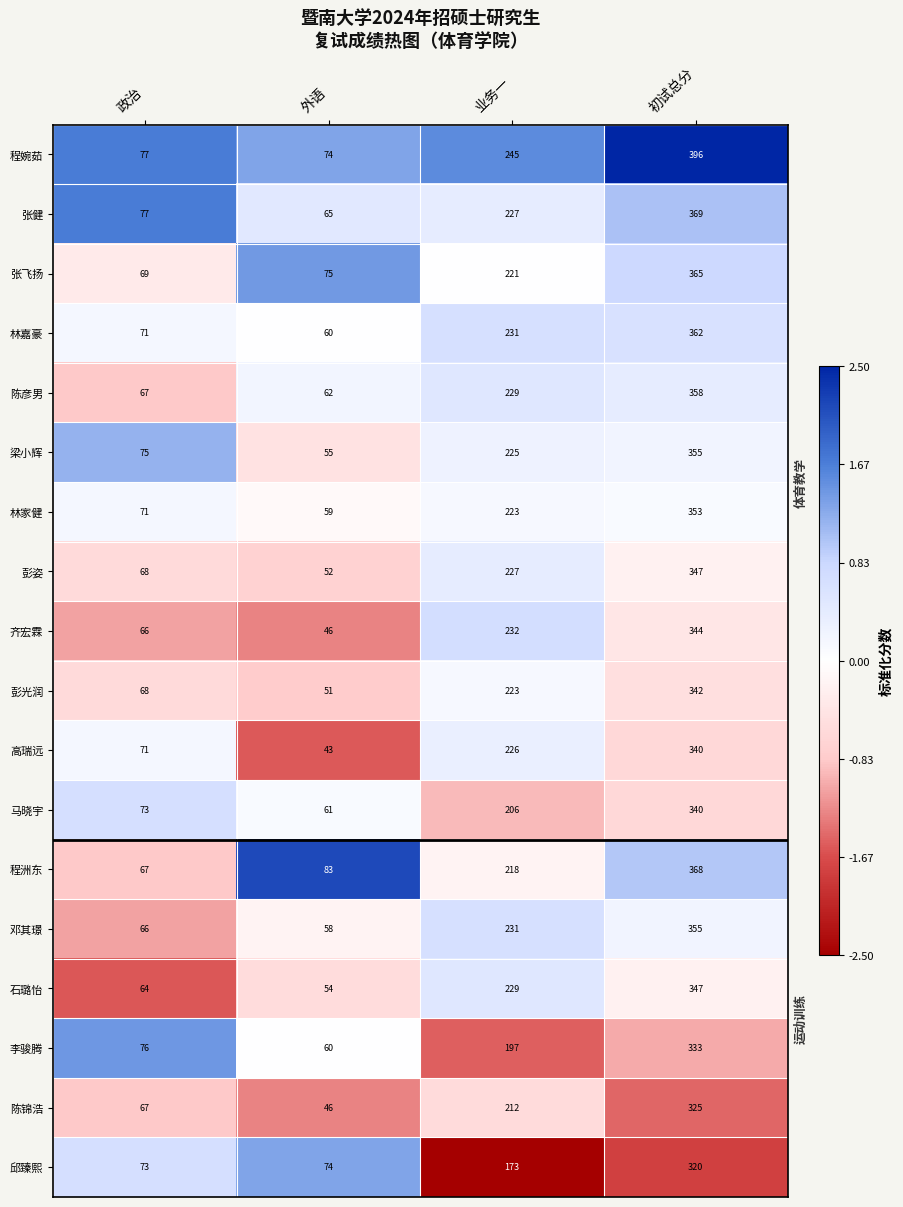

Which series has the largest range (max minus min)?

程婉茹